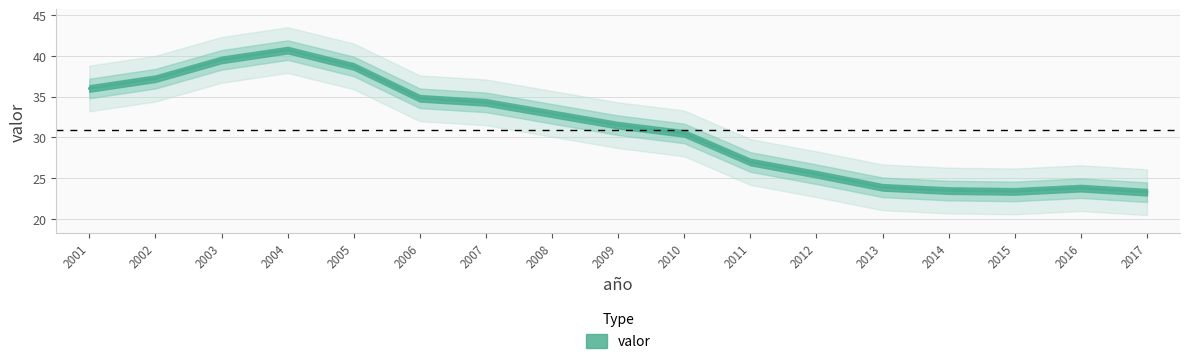

What is the change in value from 2006 to 2016?

-11.0